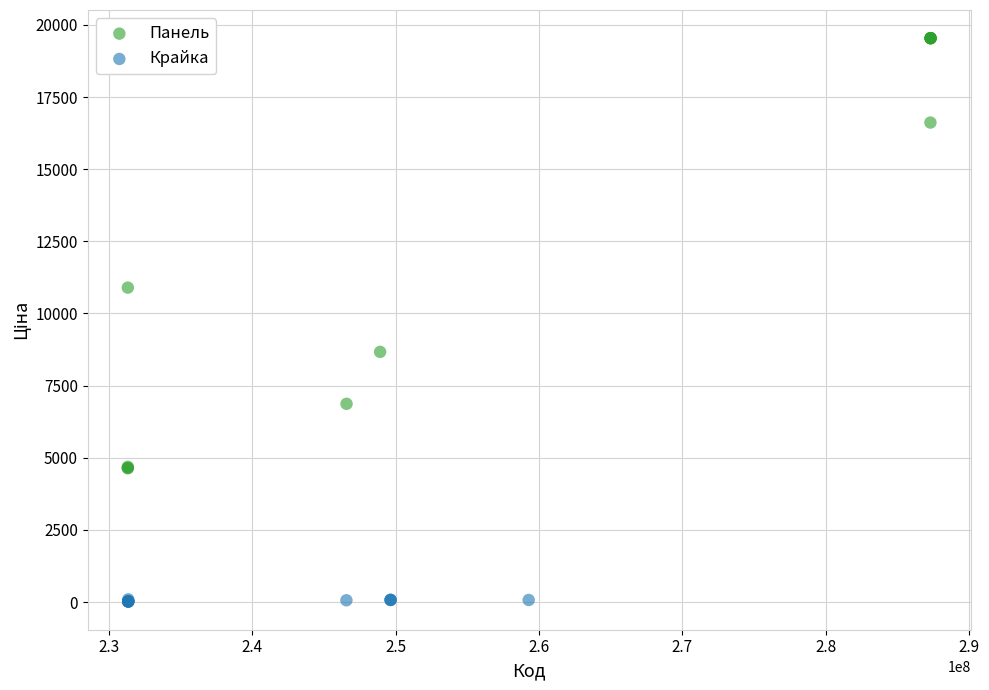

What are all the series names shown in the legend?

Панель, Крайка